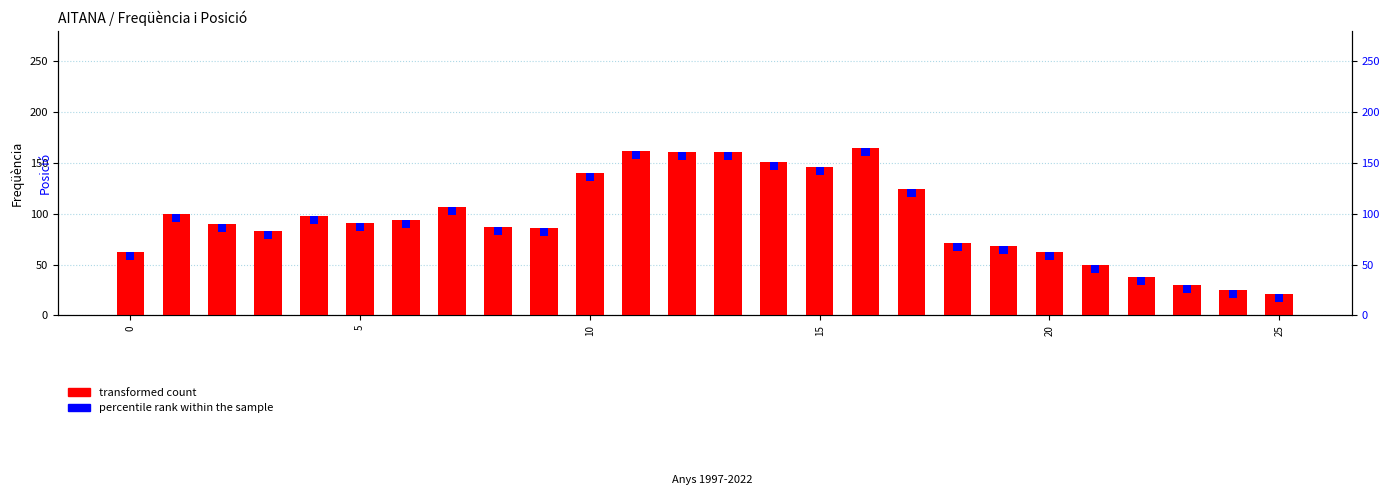

Reading left to right, transcribe all the data shown in this chart.

62	100	90	83	98	91	94	107	87	86	140	162	161	161	151	146	165	124	71	68	62	50	38	30	25	21